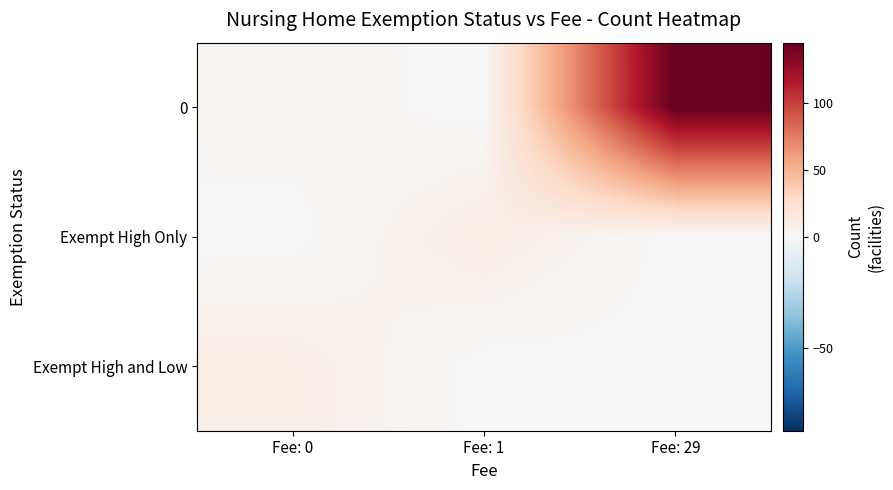

What is the greatest value displayed?

145